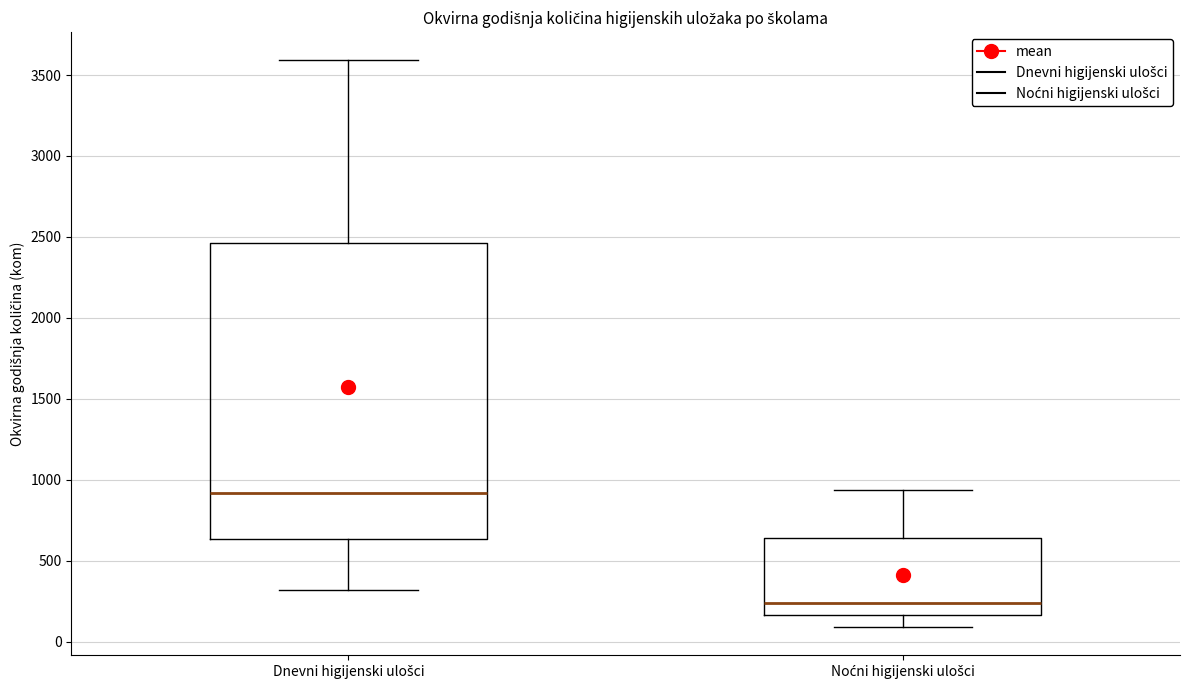

Which box has the highest median line?

Dnevni higijenski ulošci